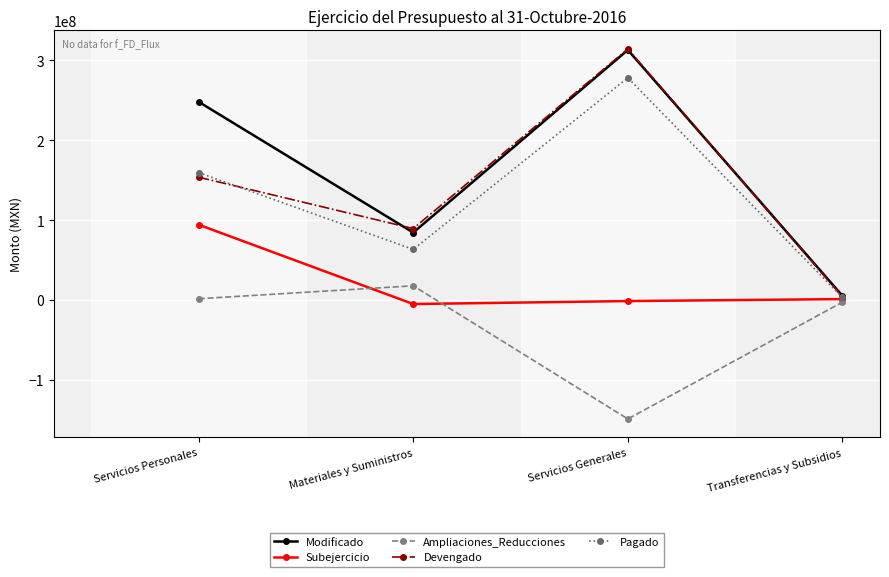

Does the chart have visible grid lines?

Yes